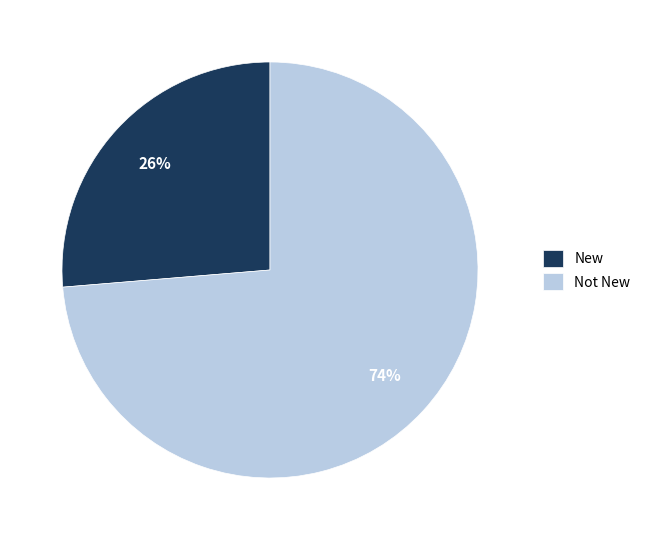

To the nearest percent, what portion does New represent?

26%